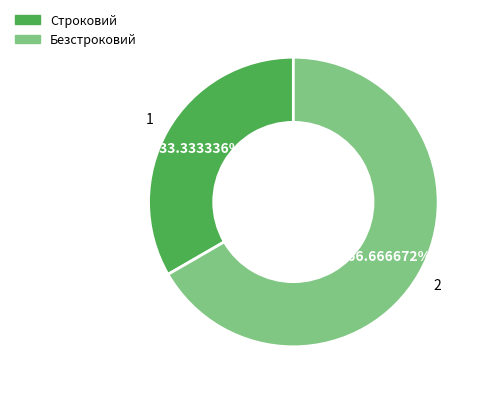

True or false: Строковий accounts for 33% of the total.

True